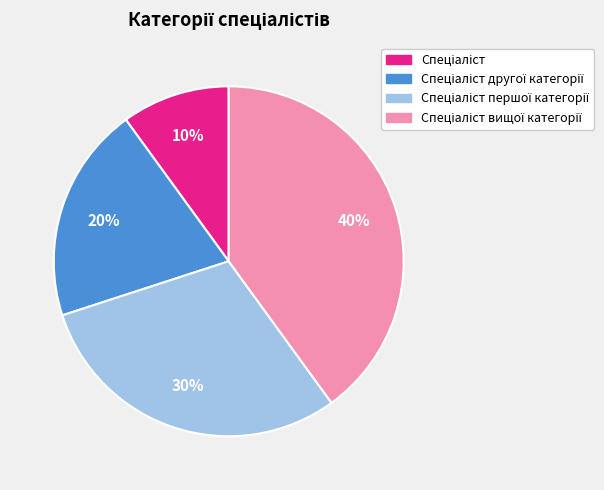

Is there a majority slice in this chart?

No